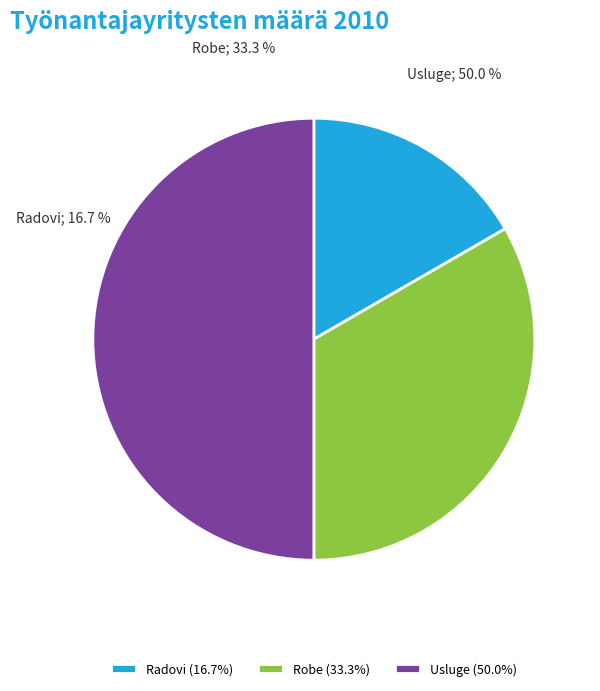

Does any single category account for the majority?

No